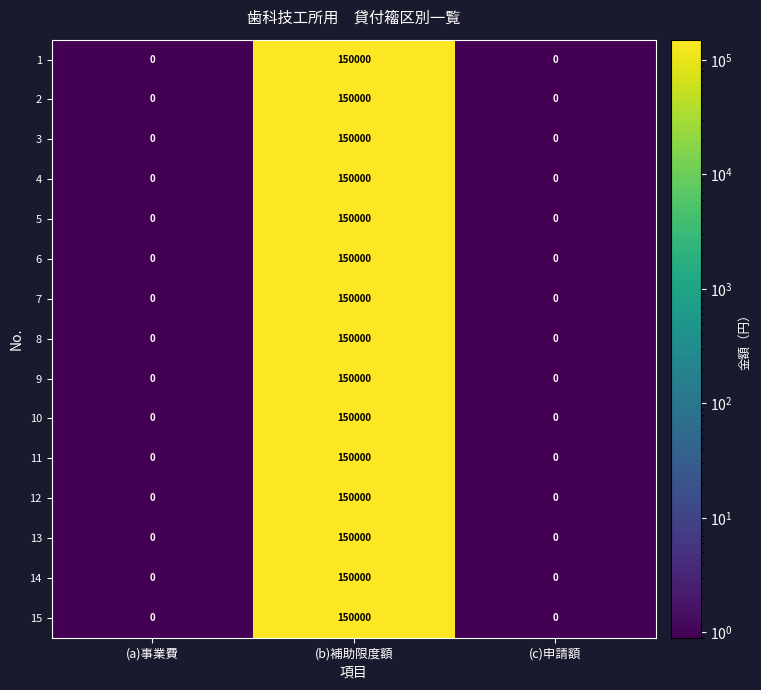

The 1 series shows 50681 at (b)補助限度額. True or false?

False